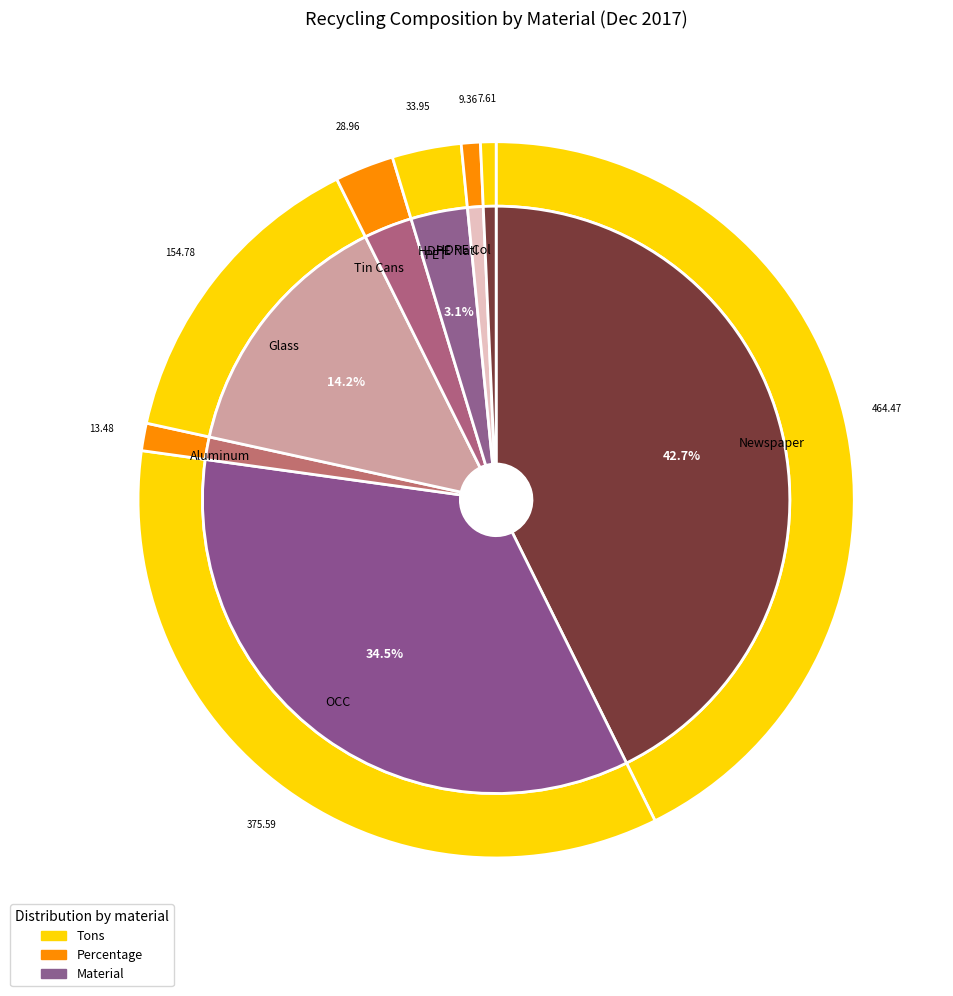

To the nearest percent, what is the combined percentage of #3 - 7 and Tin Cans?

3%